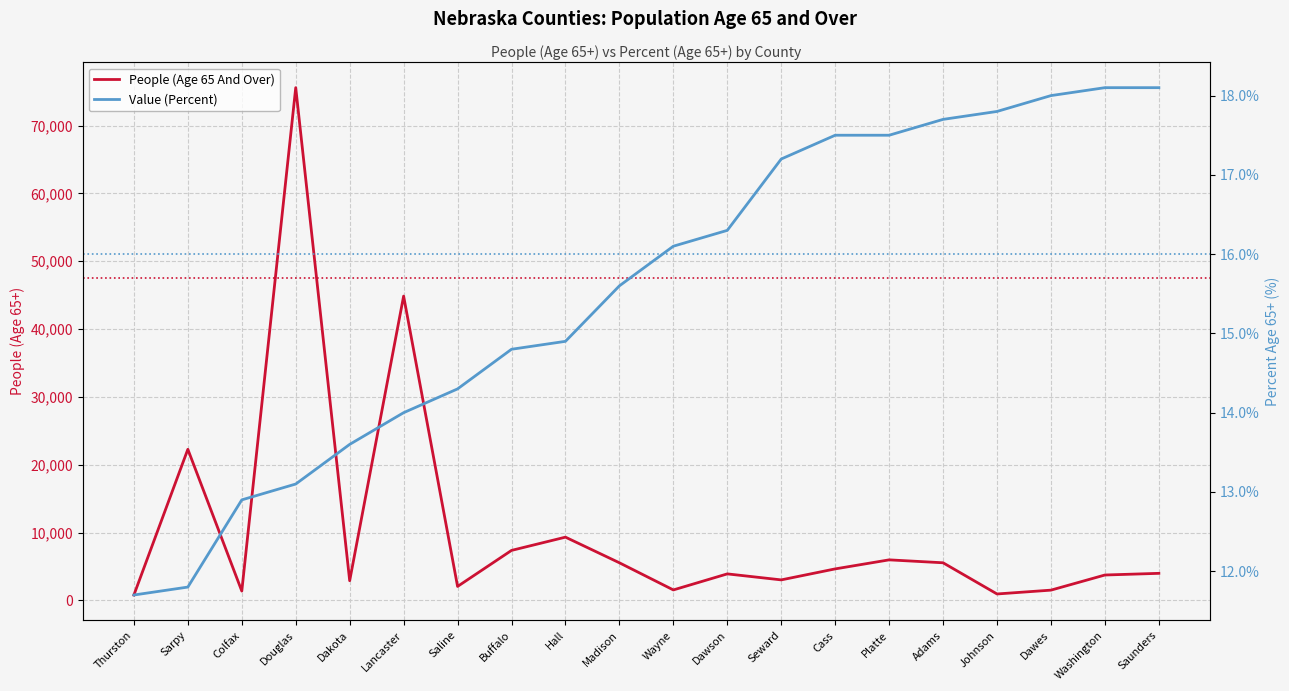

Is it true that People (Age 65 And Over) equals 6829.2 at Dawson?

False